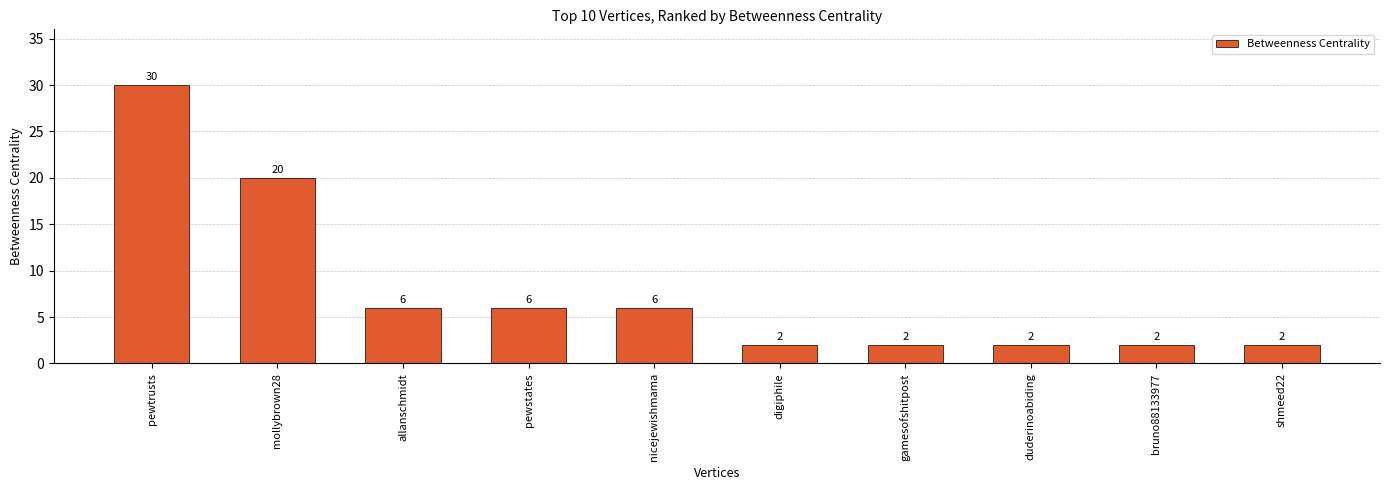

The chart shows a value of 2 at gamesofshitpost. True or false?

True